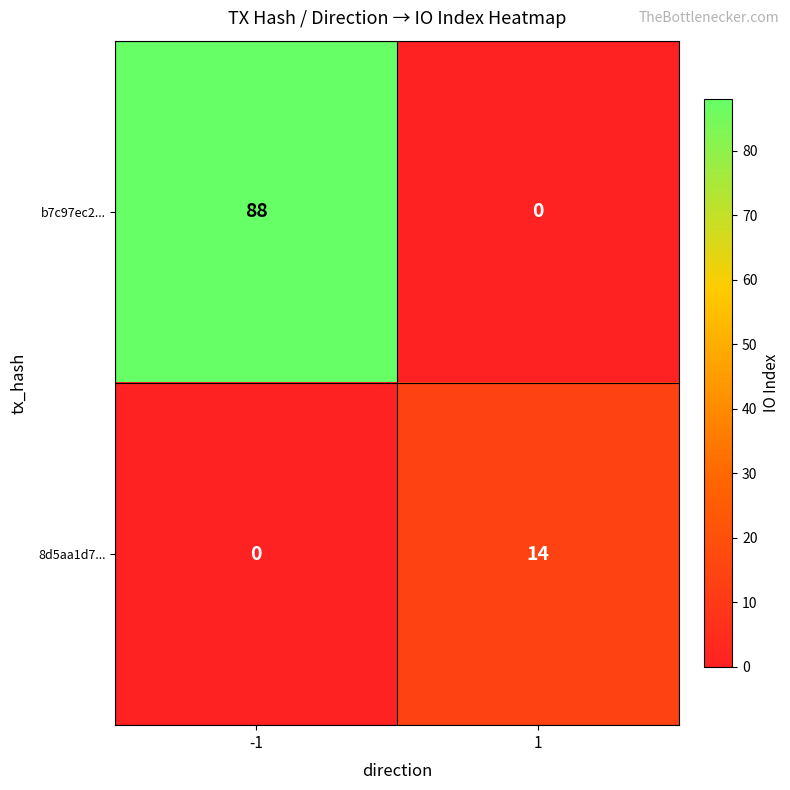

What is the sum of the b7c97ec2... values at -1 and 1?

88